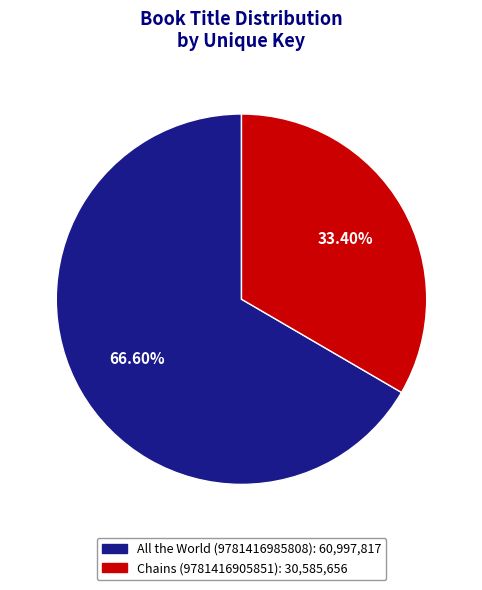

Between All the World (9781416985808) and Chains (9781416905851), which is larger?

All the World (9781416985808)